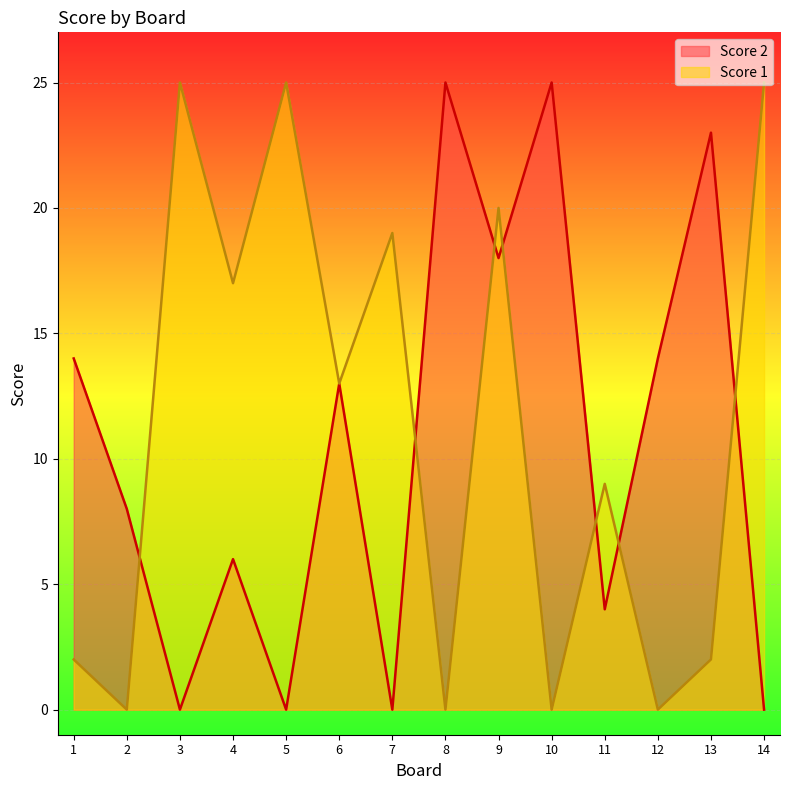

At 12, list the series in order from largest to smallest.

Score 2, Score 1